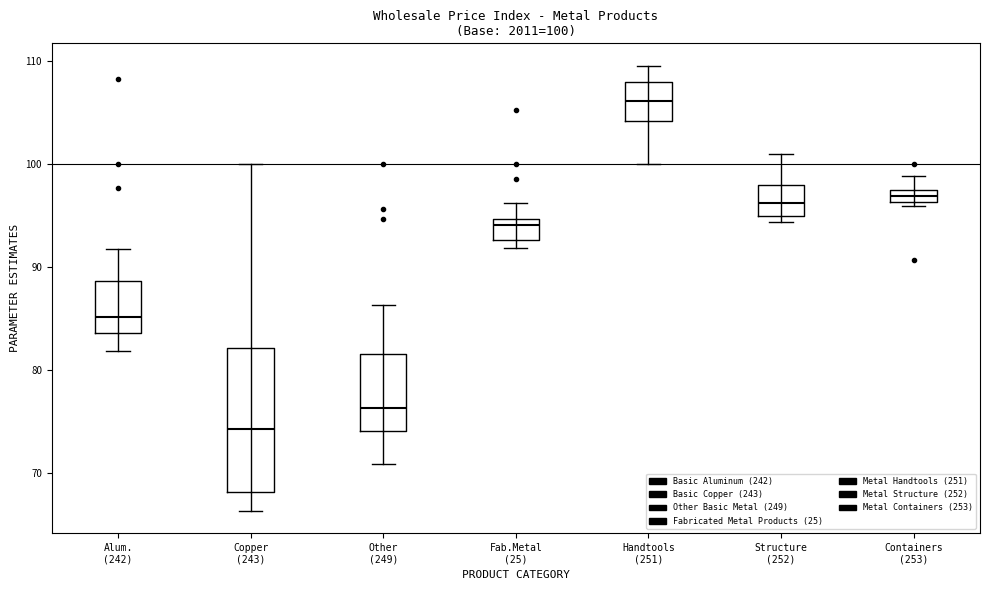

Which box has the highest median line?

Handtools (251)